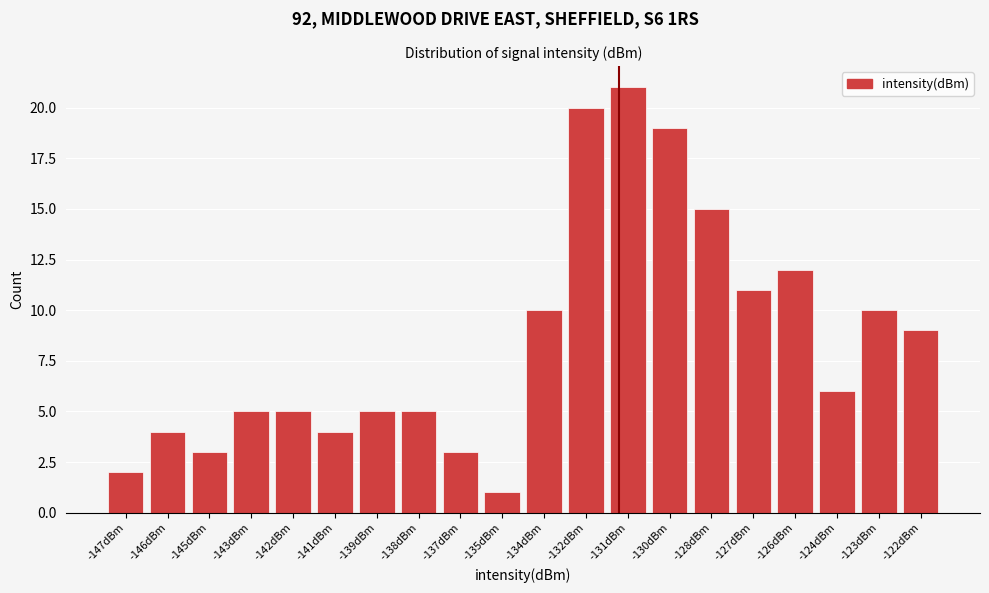

Reading right to left, list all the values displayed in this chart.

-122dBm=9	-123dBm=10	-124dBm=6	-126dBm=12	-127dBm=11	-128dBm=15	-130dBm=19	-131dBm=21	-132dBm=20	-134dBm=10	-135dBm=1	-137dBm=3	-138dBm=5	-139dBm=5	-141dBm=4	-142dBm=5	-143dBm=5	-145dBm=3	-146dBm=4	-147dBm=2